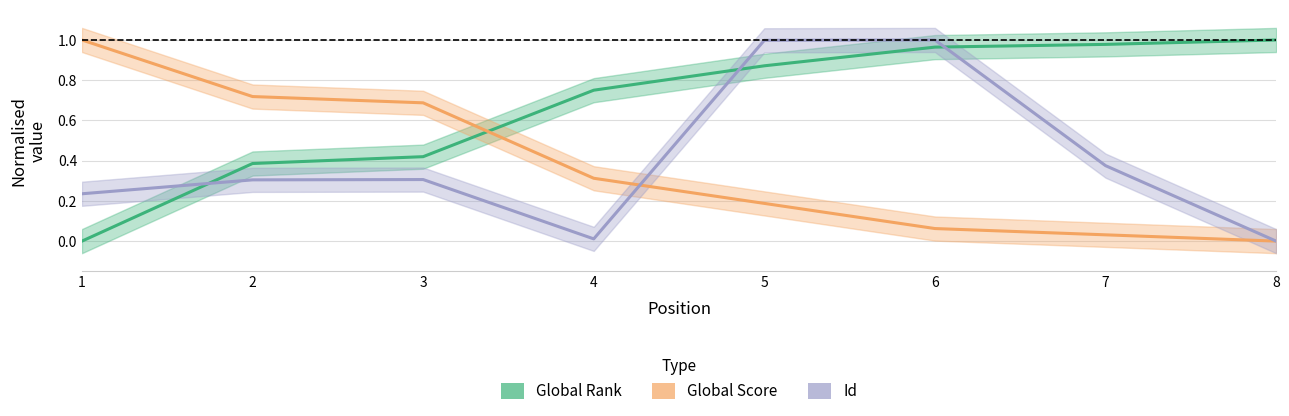

Does the chart have visible grid lines?

Yes